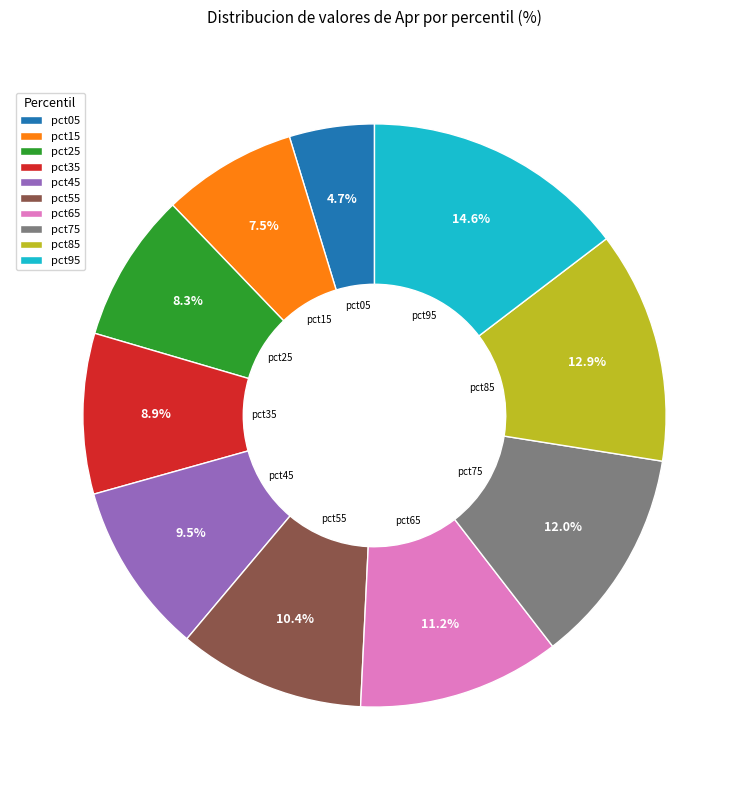

Does pct45 represent more than half of the total?

No